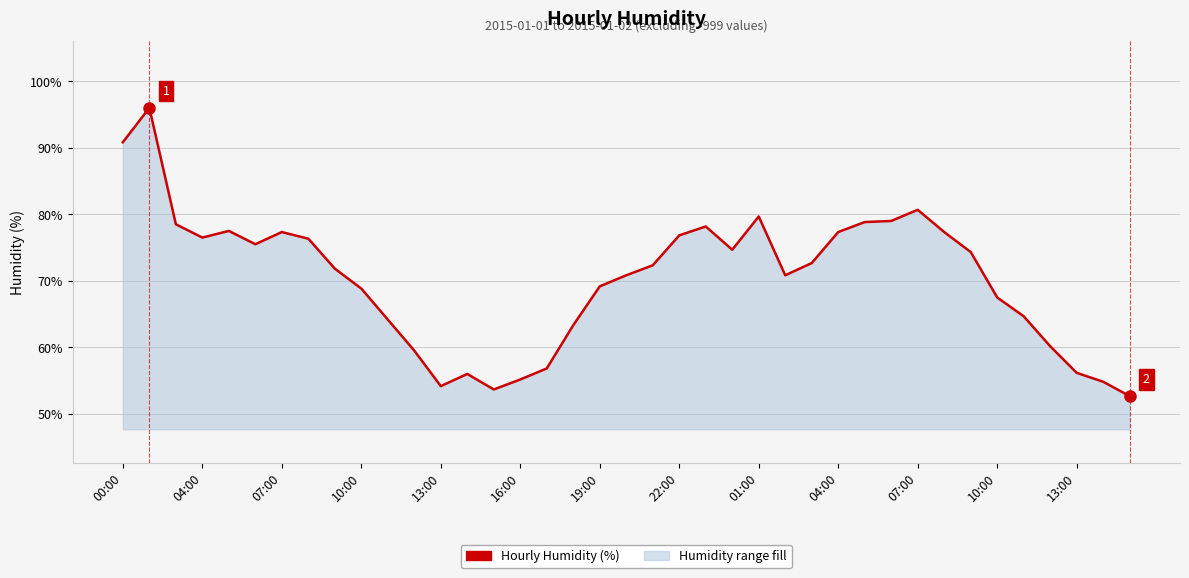

Where does the data first go above 72?

00:00